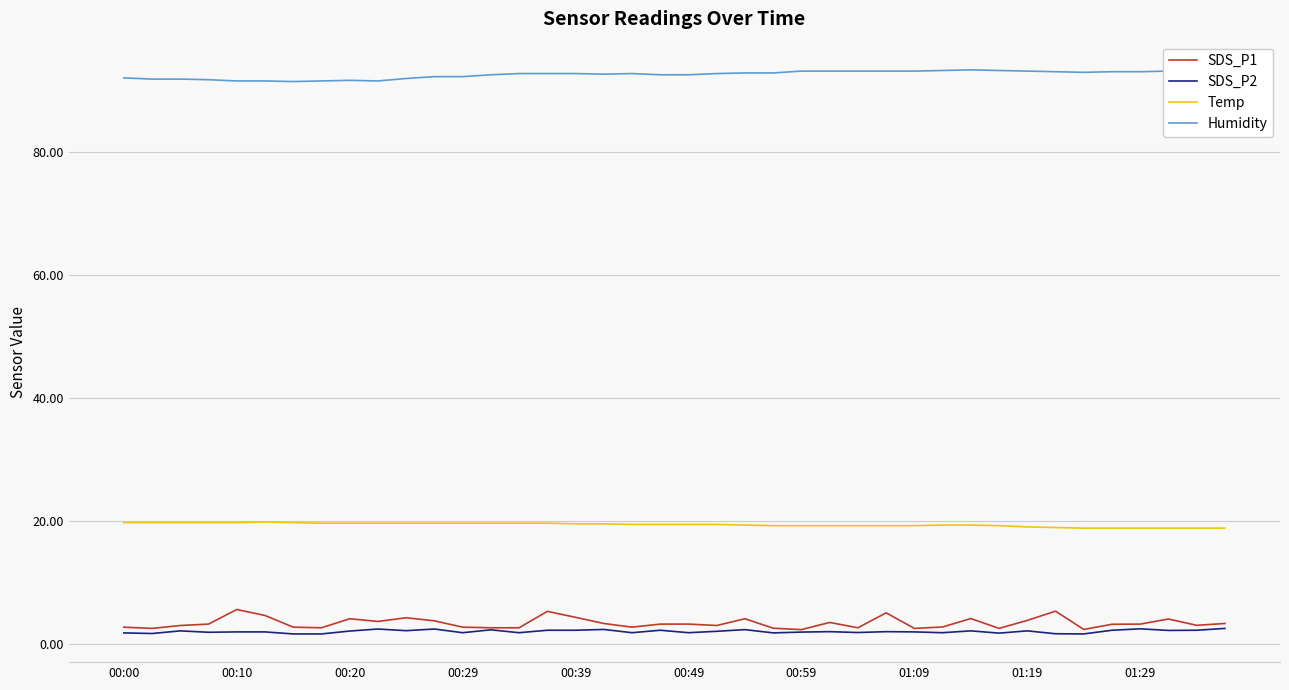

Which series has the largest total across all categories?

Humidity